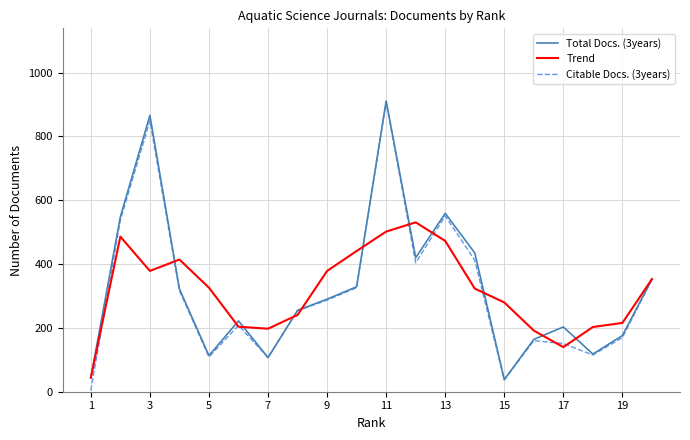

Which series has the largest range (max minus min)?

Citable Docs. (3years)